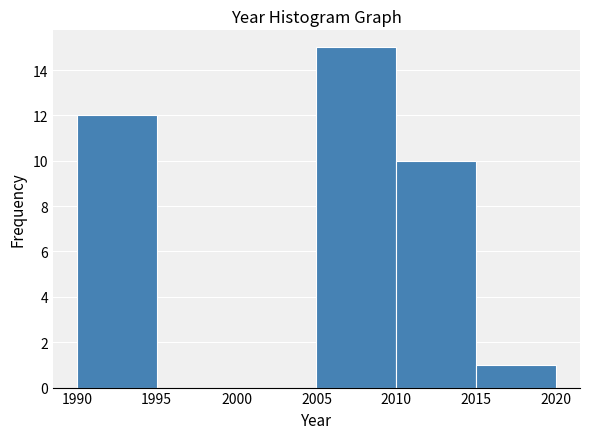

Reading left to right, list every bar in this chart as the range it spans on the x-axis followed by its height. The values are not printed on the chart, so give them approximately, as read against the axis.

1990 to 1995: 12
1995 to 2000: 0
2000 to 2005: 0
2005 to 2010: 15
2010 to 2015: 10
2015 to 2020: 1